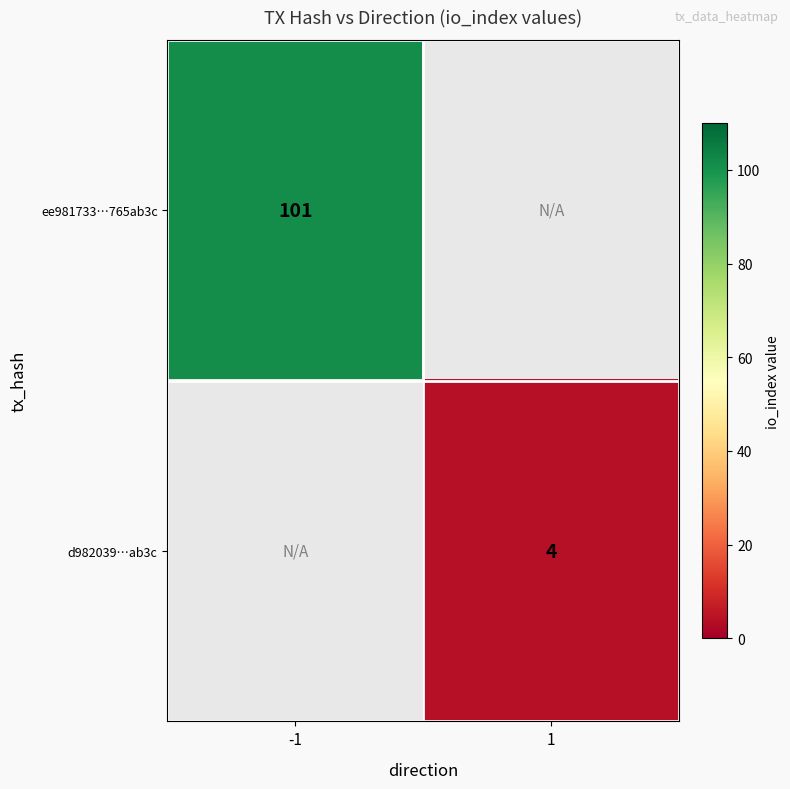

The ee981733…765ab3c series shows 145.3 at -1. True or false?

False